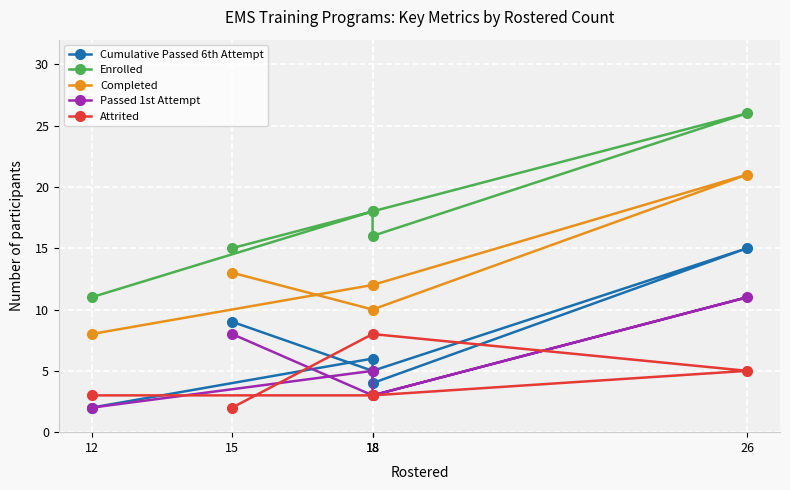

What is the average value of the Attrited series?

4